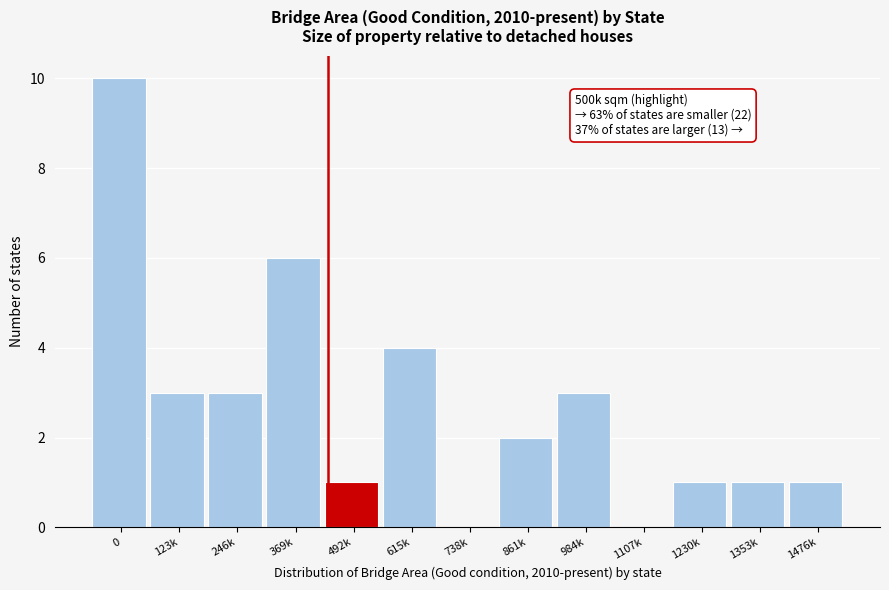

Reading left to right, extract all data points from this chart.

0=10	123k=3	246k=3	369k=6	492k=1	615k=4	738k=0	861k=2	984k=3	1107k=0	1230k=1	1353k=1	1476k=1